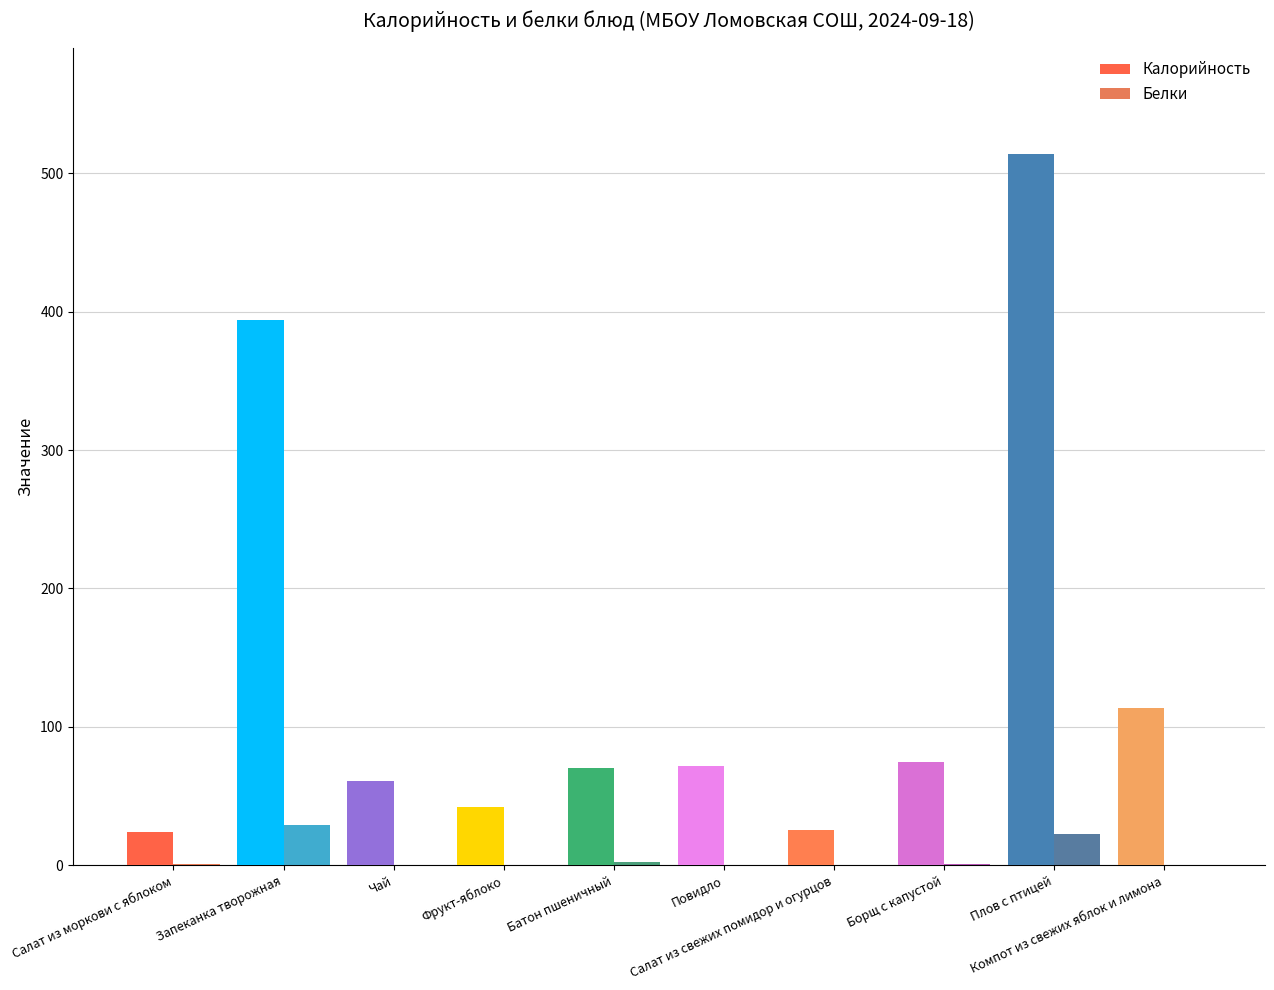

What is the maximum value shown in the chart?

513.6